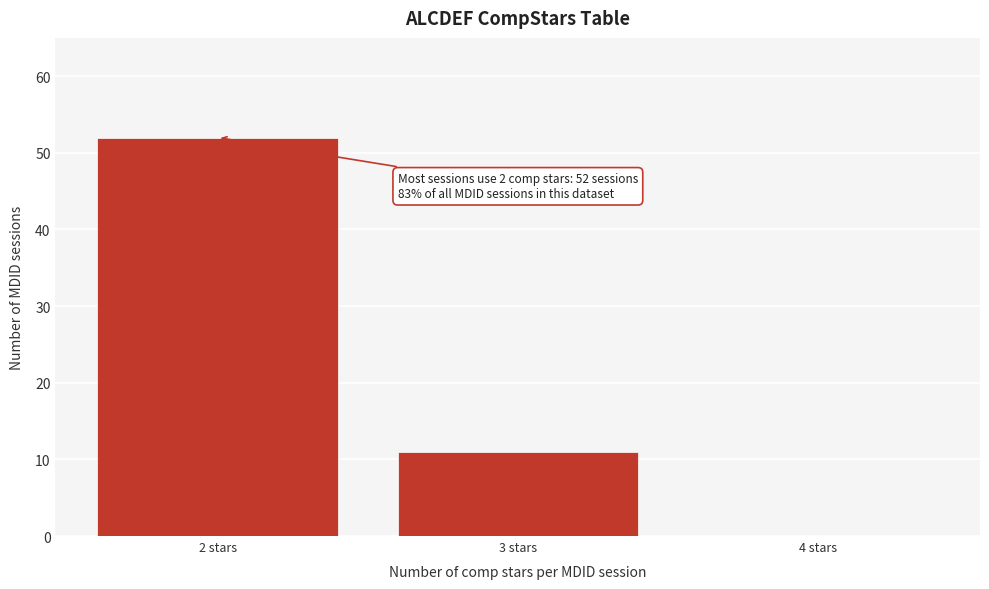

Reading left to right, what are all the values shown in this chart?

2 stars=52	3 stars=11	4 stars=0